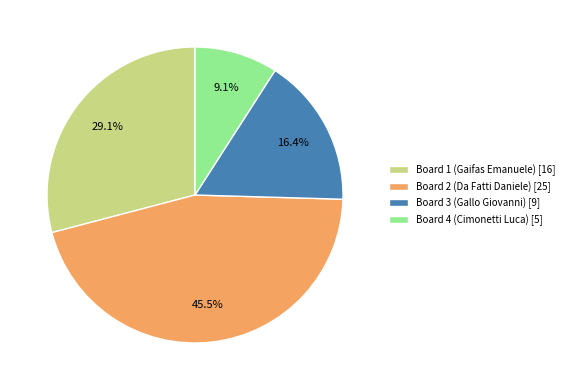

To the nearest percent, what percentage of the pie is Board 3 (Gallo Giovanni)?

16%